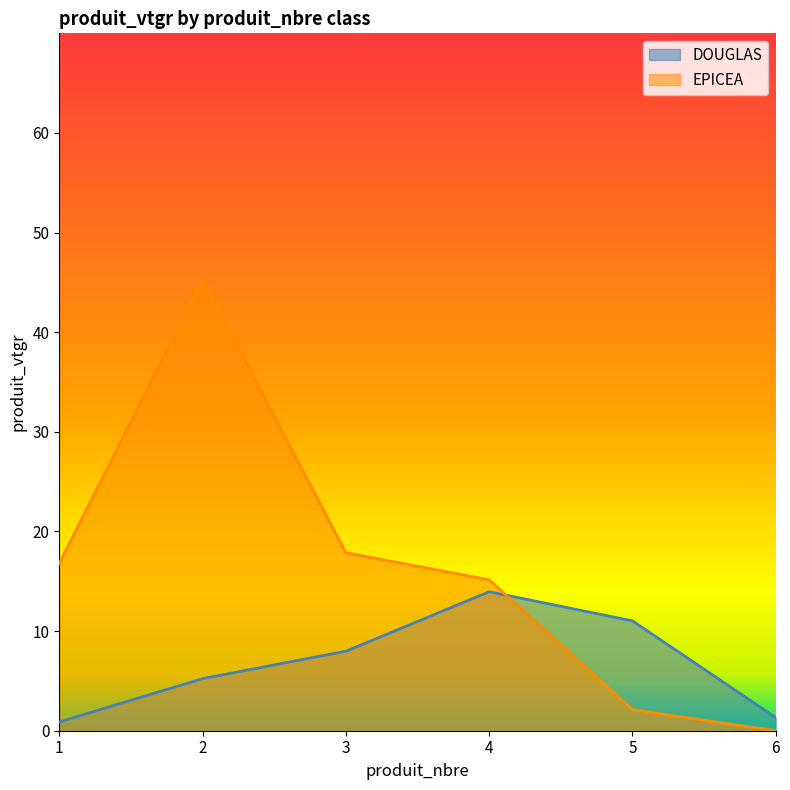

How many data points in EPICEA are less than 16?

3